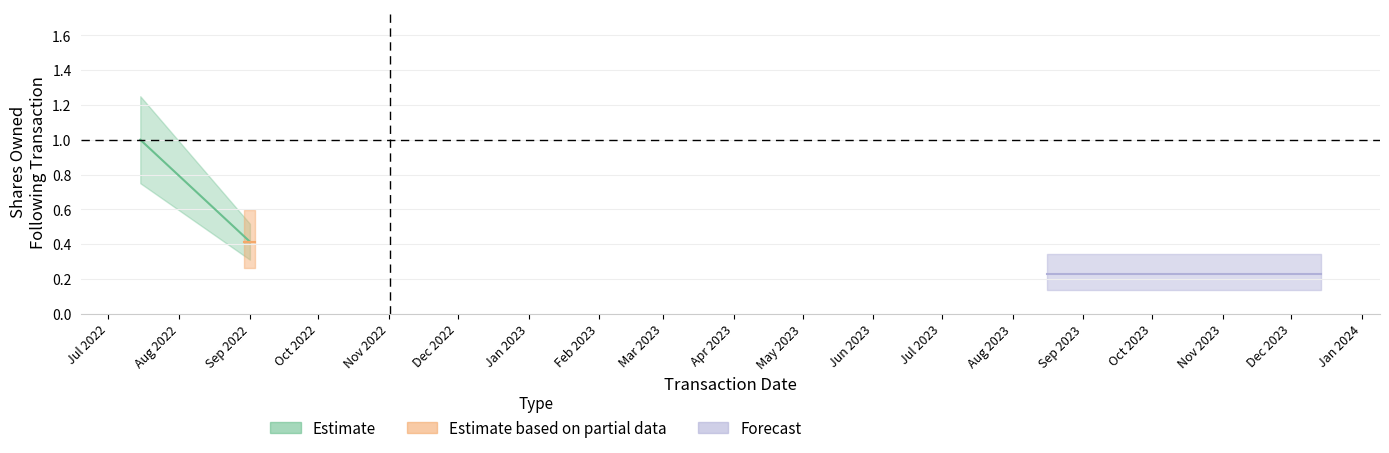

Does the chart have visible grid lines?

Yes